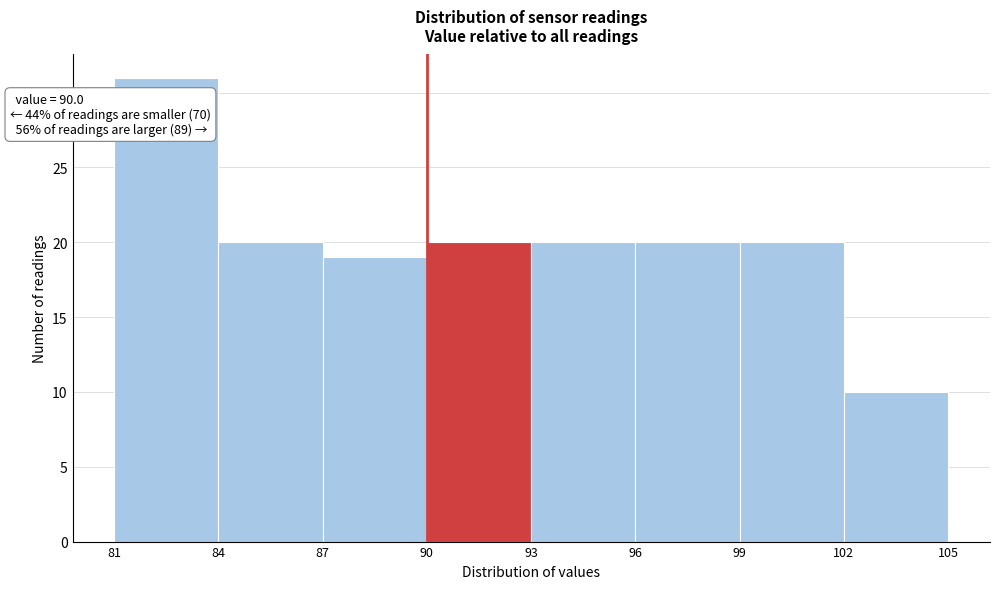

Which range on the x-axis has the tallest bar?

81 to 84